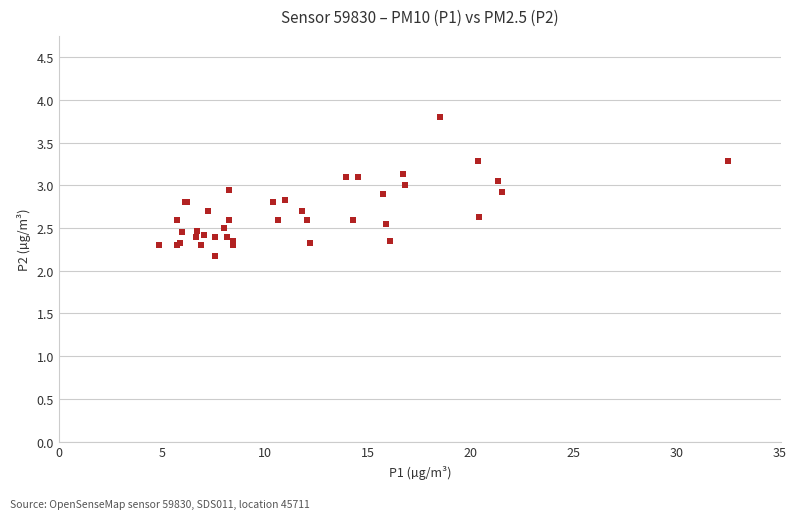

What Y value in the scatter plot is closest to 2?

2.2